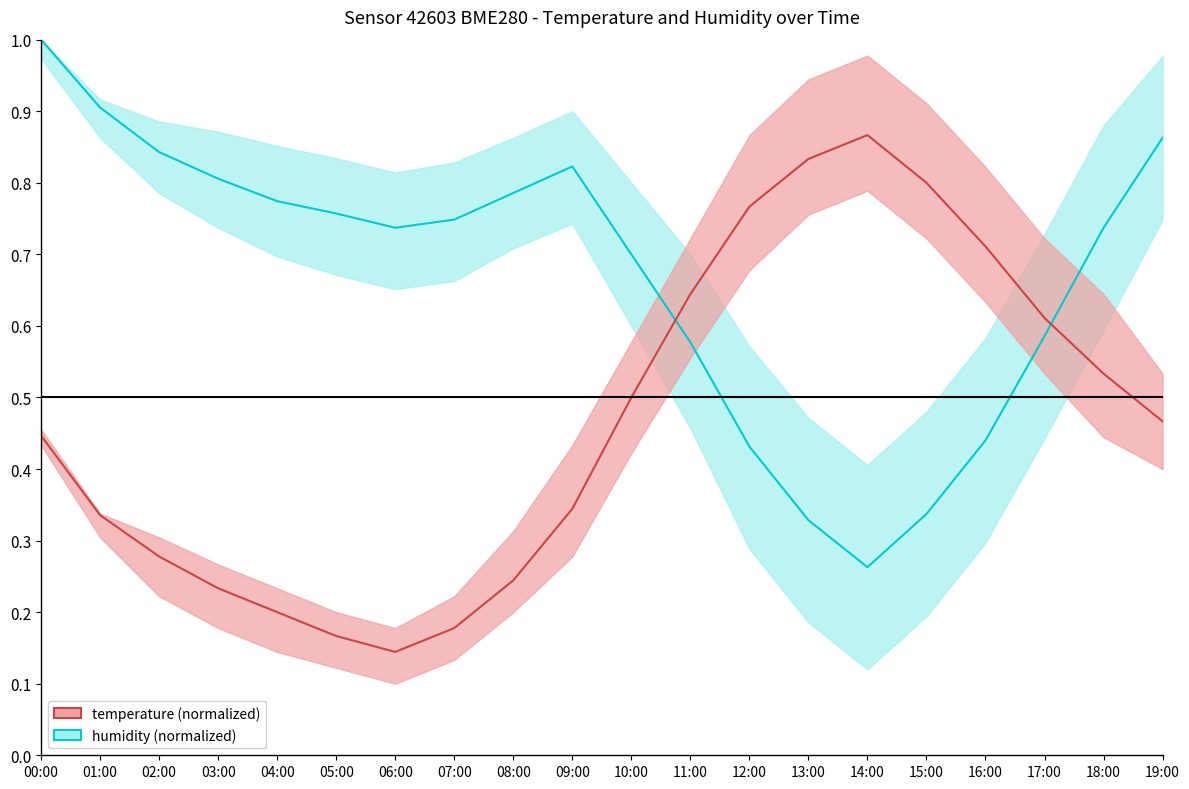

At which category is the sum across all series the highest?

00:00